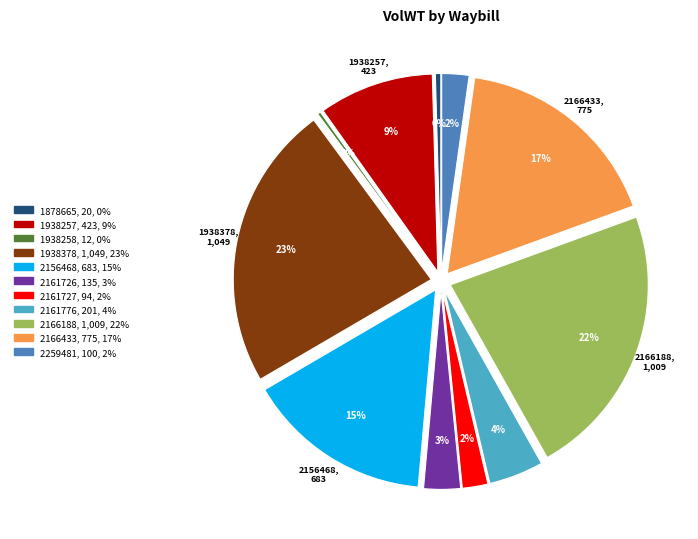

To the nearest percent, what is the difference between the 2156468 and 2161726 slice percentages?

12%